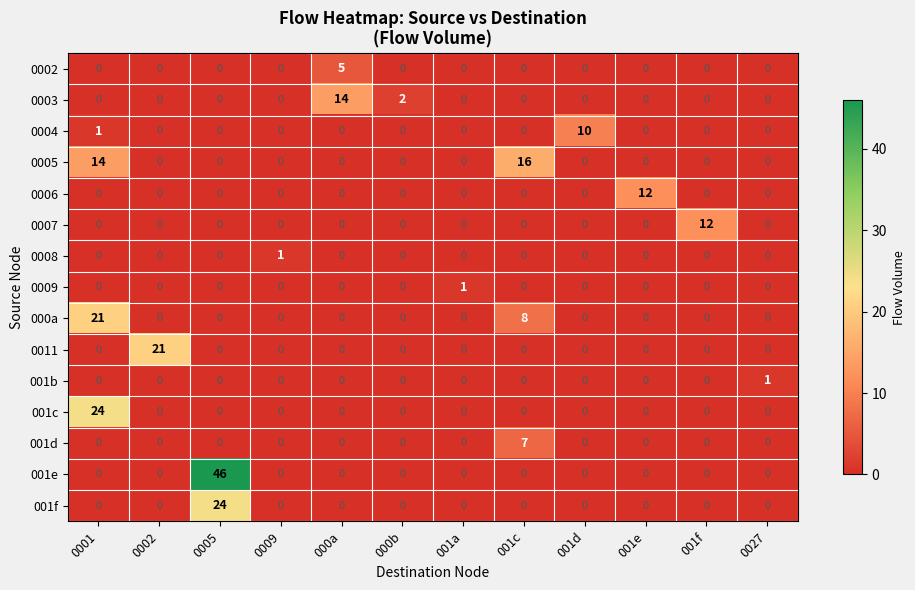

Is it true that 001e equals 0 at 000a?

True